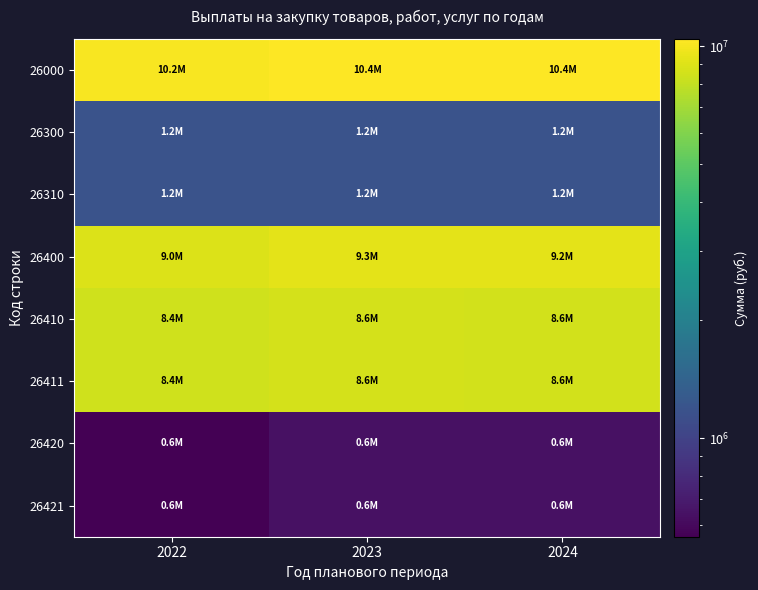

What is the spread (max minus min) of values at 2024?

9770438.0